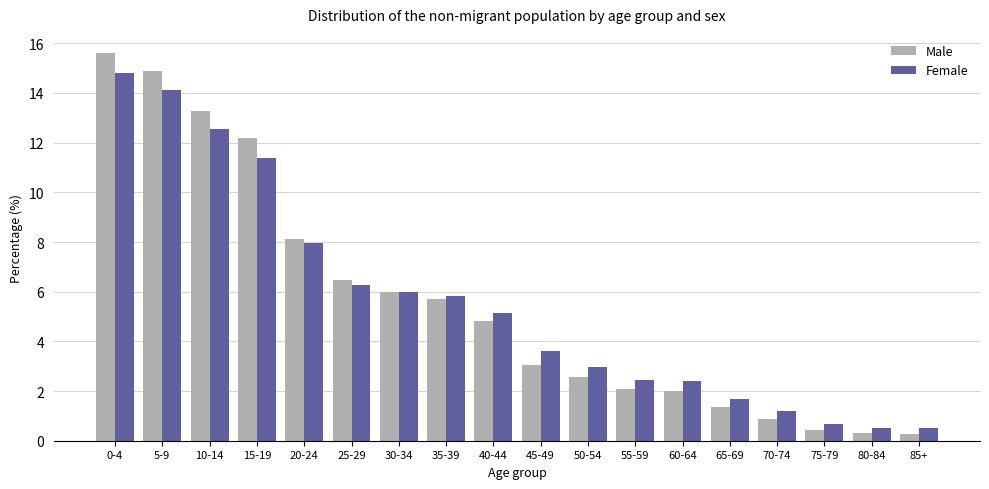

What is the value of the Male bar at the 7th from the left?

6.0